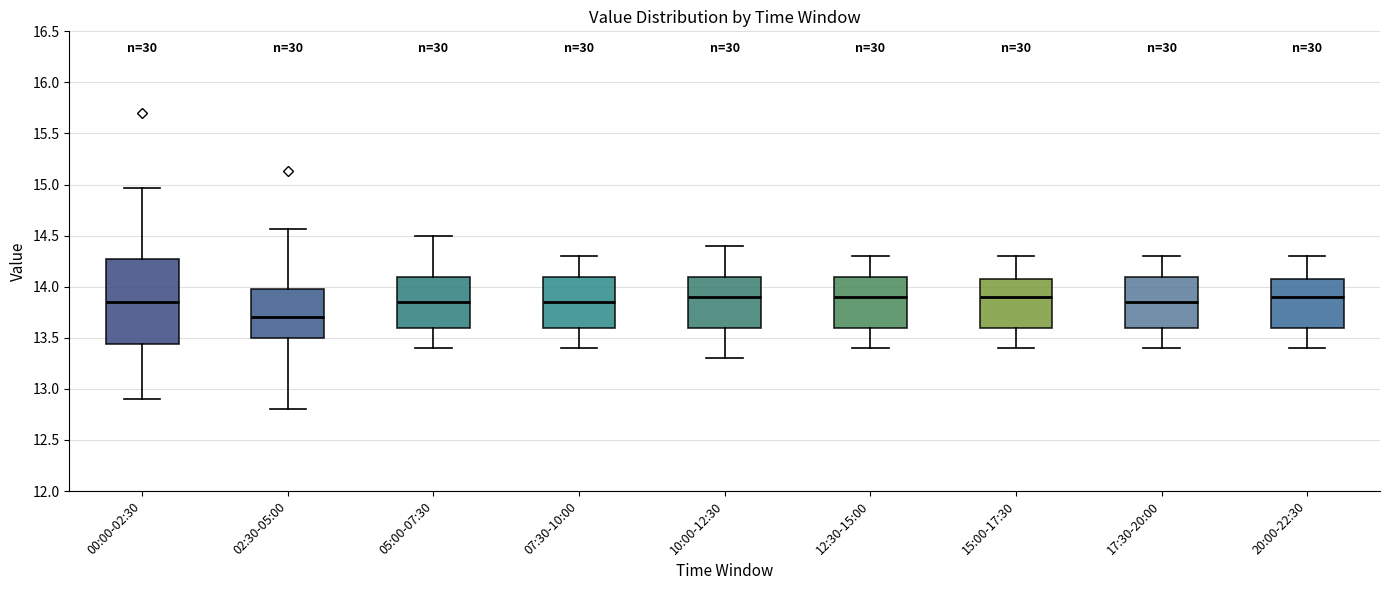

Reading left to right, read every box against the y-axis: the position of its median line, the range the box covers, and the ends of its whiskers. The values are not printed on the chart, so give them approximately, as read against the axis.

00:00-02:30: median 13.85, box 13.45 to 14.25, whiskers 12.90 to 14.95
02:30-05:00: median 13.70, box 13.50 to 14.00, whiskers 12.80 to 14.55
05:00-07:30: median 13.85, box 13.60 to 14.10, whiskers 13.40 to 14.50
07:30-10:00: median 13.85, box 13.60 to 14.10, whiskers 13.40 to 14.30
10:00-12:30: median 13.90, box 13.60 to 14.10, whiskers 13.30 to 14.40
12:30-15:00: median 13.90, box 13.60 to 14.10, whiskers 13.40 to 14.30
15:00-17:30: median 13.90, box 13.60 to 14.10, whiskers 13.40 to 14.30
17:30-20:00: median 13.85, box 13.60 to 14.10, whiskers 13.40 to 14.30
20:00-22:30: median 13.90, box 13.60 to 14.10, whiskers 13.40 to 14.30